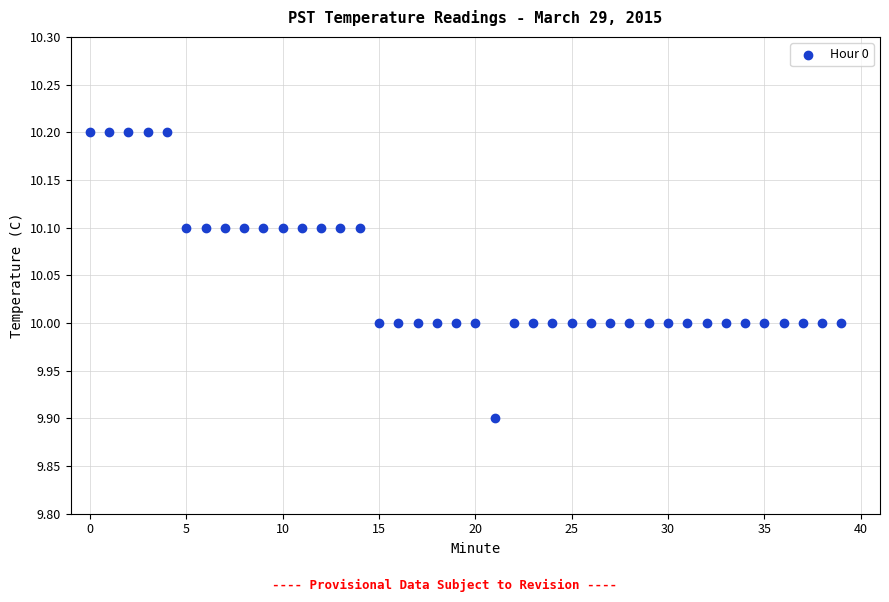

What is the range of Y values (max minus min)?

0.3